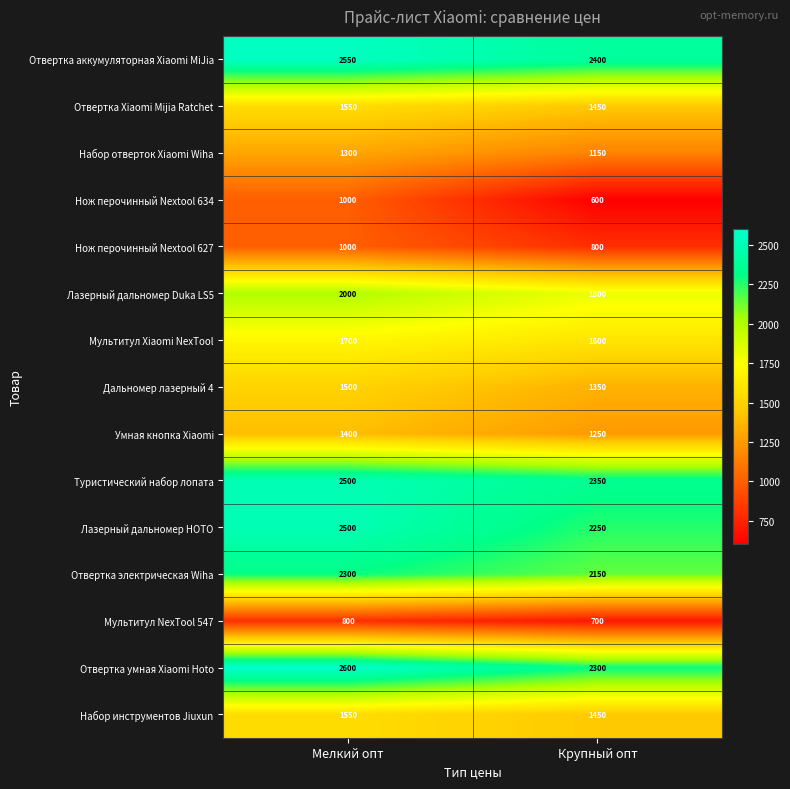

What is the sum of the Отвертка умная Xiaomi Hoto values at Мелкий опт and Крупный опт?

4900